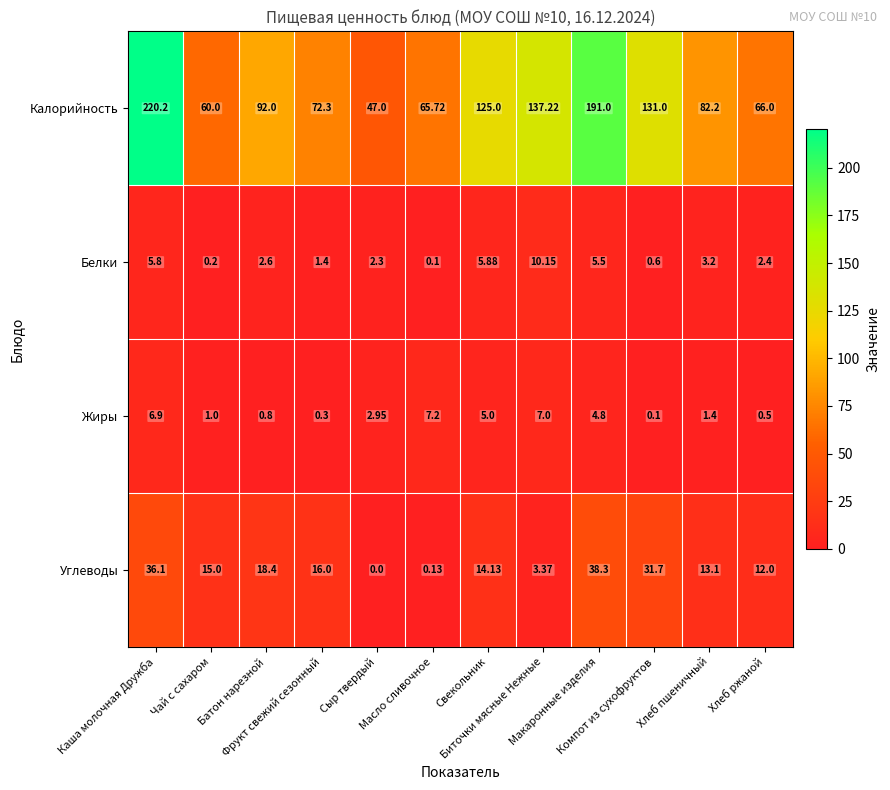

Rank the series by their maximum value, from highest to lowest.

Калорийность, Углеводы, Белки, Жиры